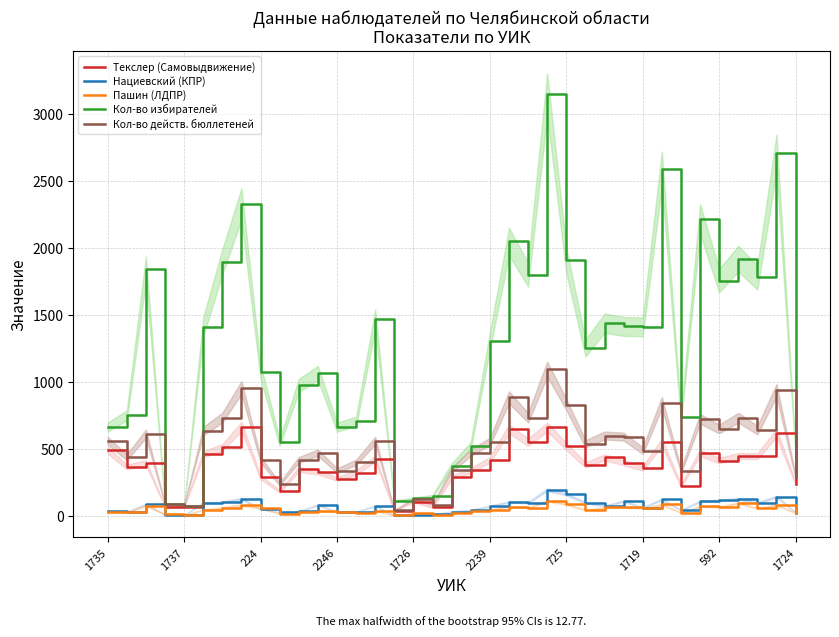

What is the maximum value for Пашин (ЛДПР)?

112